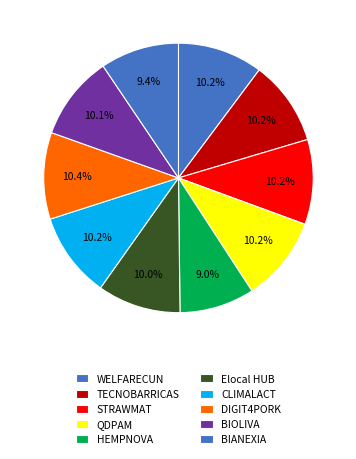

How many segments does this pie chart have?

10